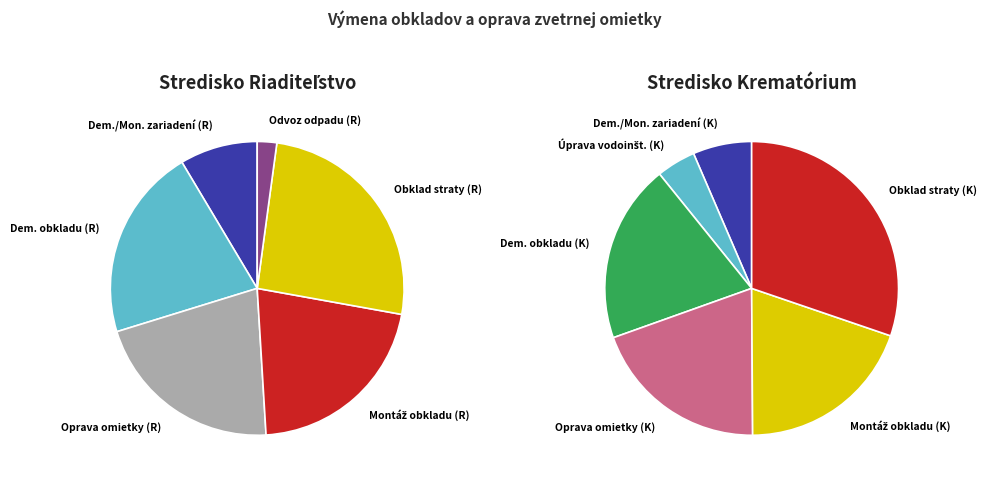

Rank the categories by value from lowest to highest.

Odvoz a likvidácia odpadu (Riaditeľstvo), Úprava vodoinštalácie (Krematórium), Demontráž/Montáž zariadení (Krematórium), Demontráž/Montáž zariadení (Riaditeľstvo), Demontáž obkladu vrátane podkladu (Krematórium), Oprava omietky pod obkladom (Krematórium), Montáž nového obkladu (Krematórium), Demontáž obkladu vrátane podkladu (Riaditeľstvo), Oprava omietky pod obkladom (Riaditeľstvo), Montáž nového obkladu (Riaditeľstvo), Obklad vrátane strát (Riaditeľstvo), Obklad vrátane strát (Krematórium)